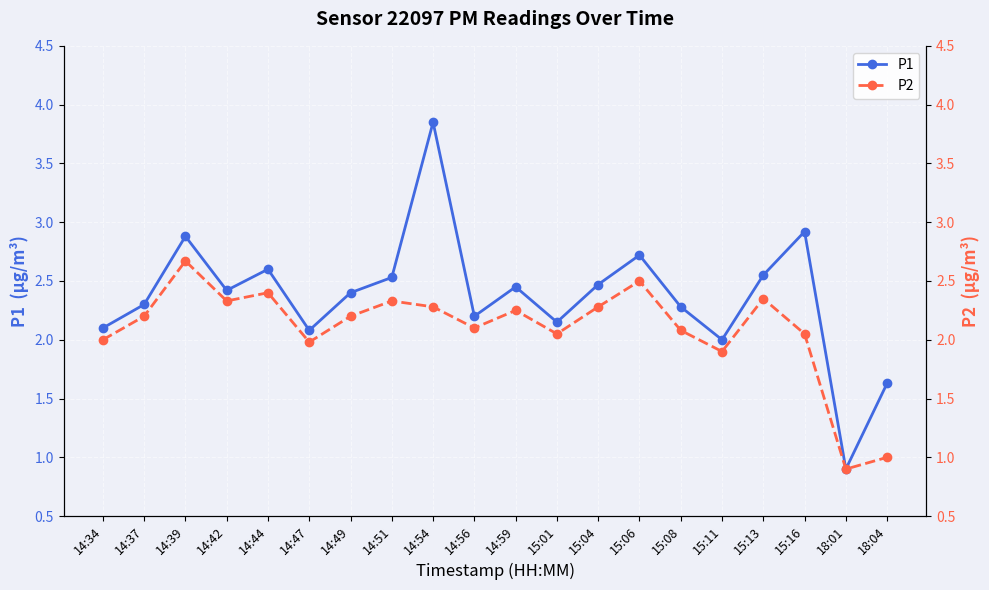

At which label is P2 closest to 1?

18:04